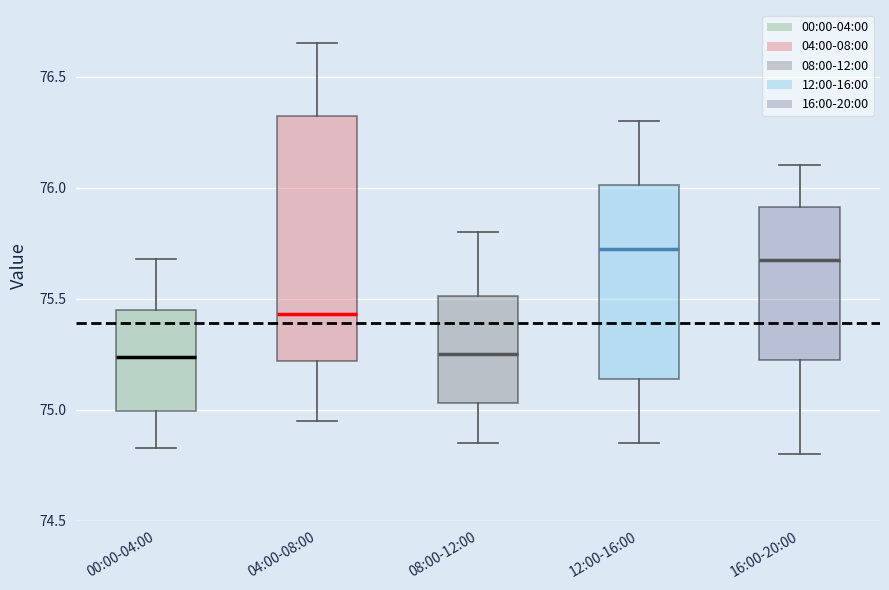

Reading left to right, transcribe this box plot: for each box, give where its median line is, the range the box spans, and where its two whiskers end, as read against the y-axis. The values are not printed on the chart, so give them approximately, as read against the axis.

00:00-04:00: median 75.25, box 75.00 to 75.45, whiskers 74.85 to 75.70
04:00-08:00: median 75.45, box 75.20 to 76.35, whiskers 74.95 to 76.65
08:00-12:00: median 75.25, box 75.05 to 75.50, whiskers 74.85 to 75.80
12:00-16:00: median 75.75, box 75.15 to 76.00, whiskers 74.85 to 76.30
16:00-20:00: median 75.70, box 75.25 to 75.90, whiskers 74.80 to 76.10